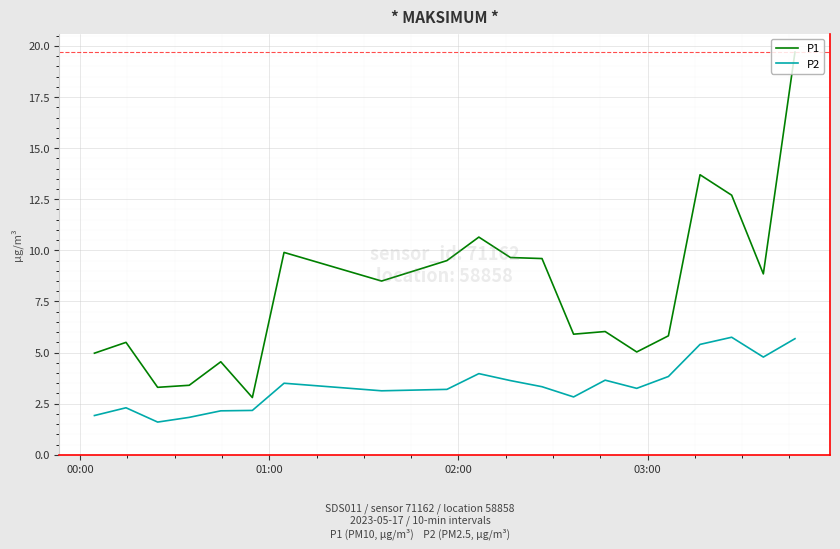

What are all the series names shown in the legend?

P1, P2